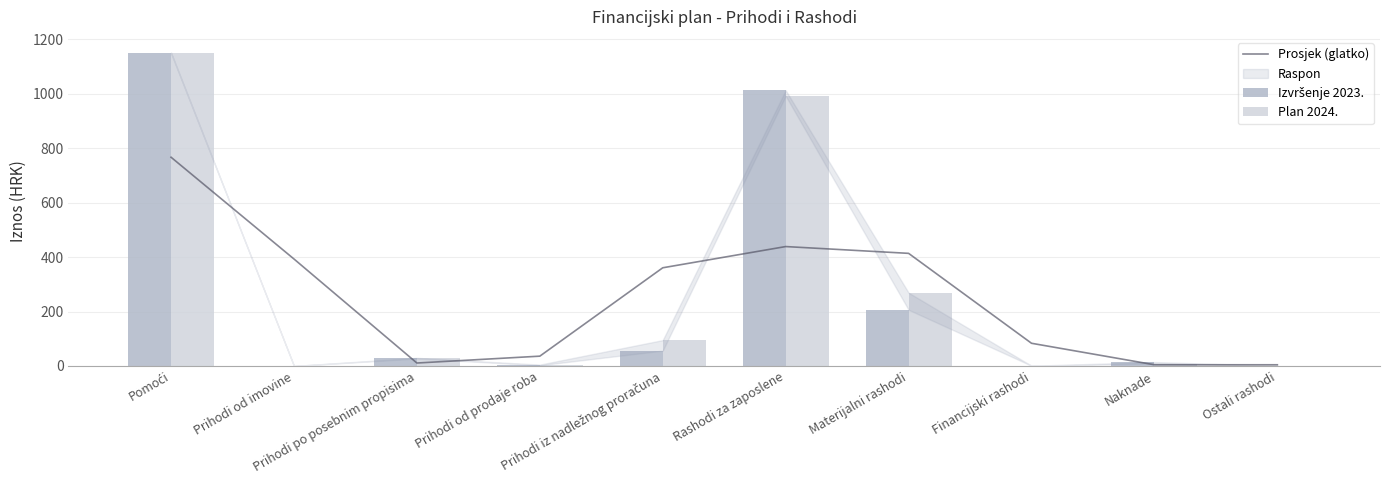

Does the chart contain stacked bars?

No